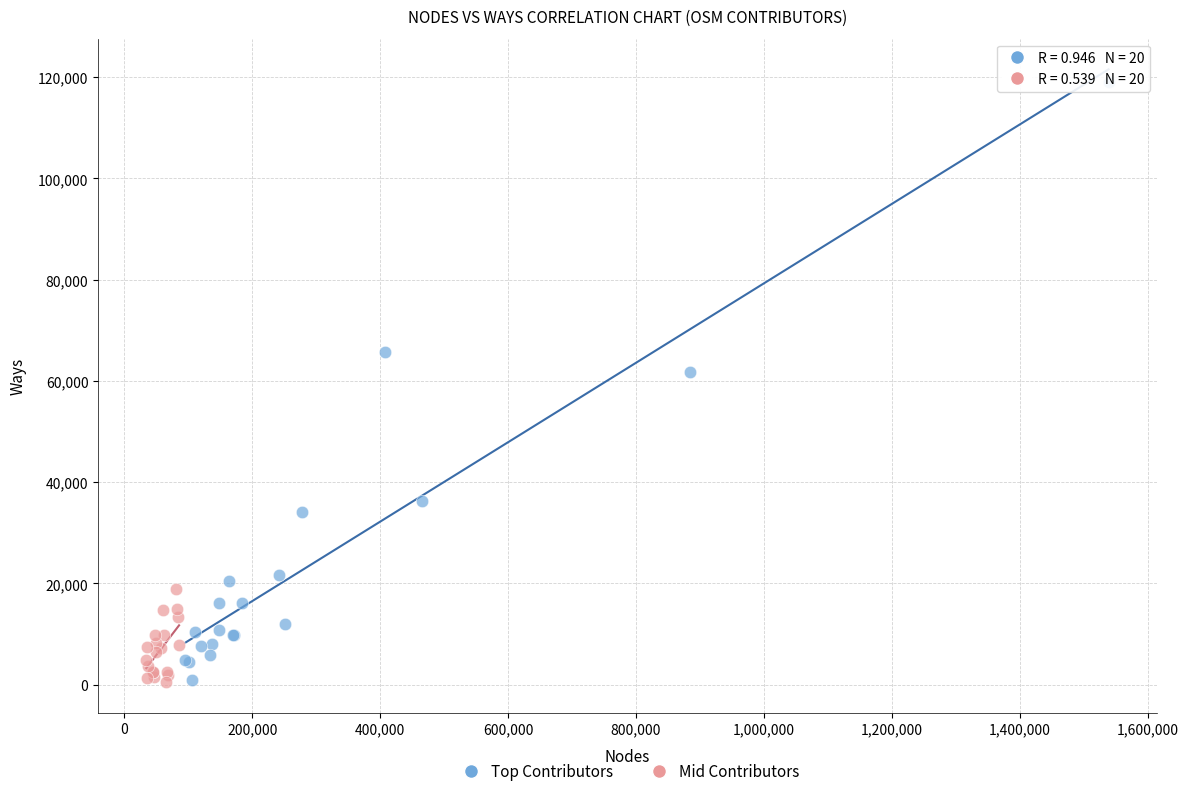

Which series has the widest spread of Y values?

Top Contributors